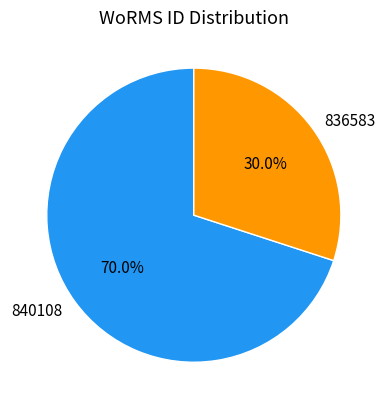

Is there a majority slice in this chart?

Yes